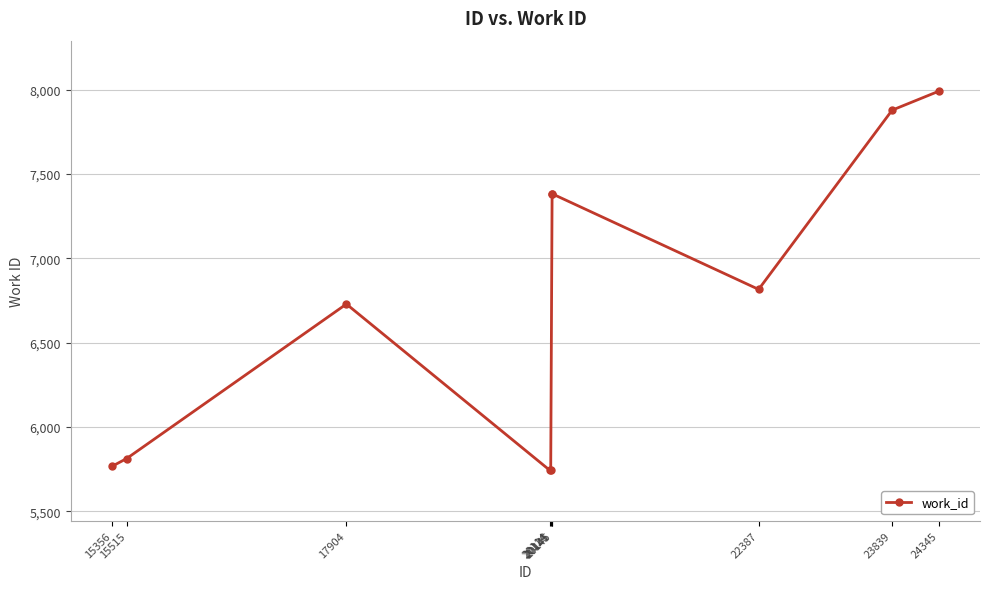

Reading left to right, extract all data points from this chart.

15356=5767	15515=5813	17904=6729	20114=5744	20126=5744	20141=7382	20145=7382	22387=6816	23839=7879	24345=7991